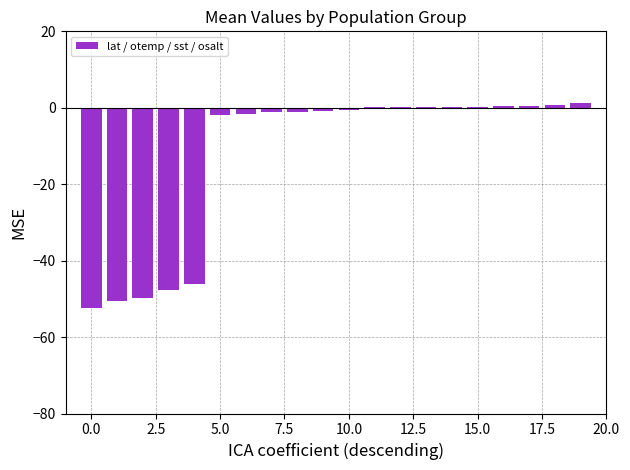

How many categories are shown in the chart?

20